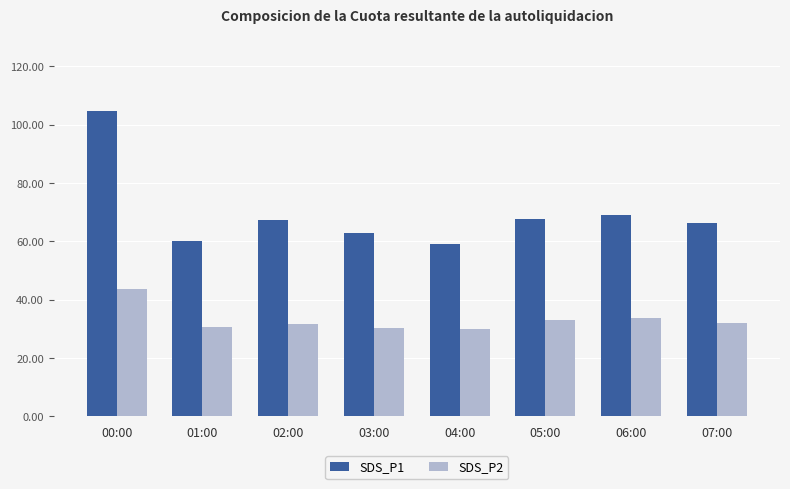

What is the label of the 3rd bar from the left?

02:00